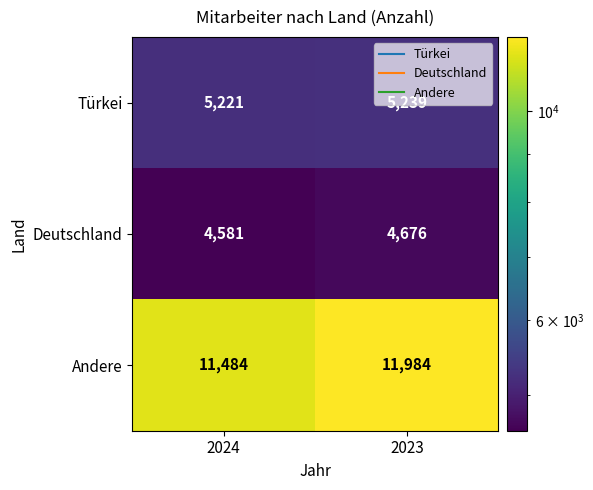

Which series has the largest total across all categories?

Andere